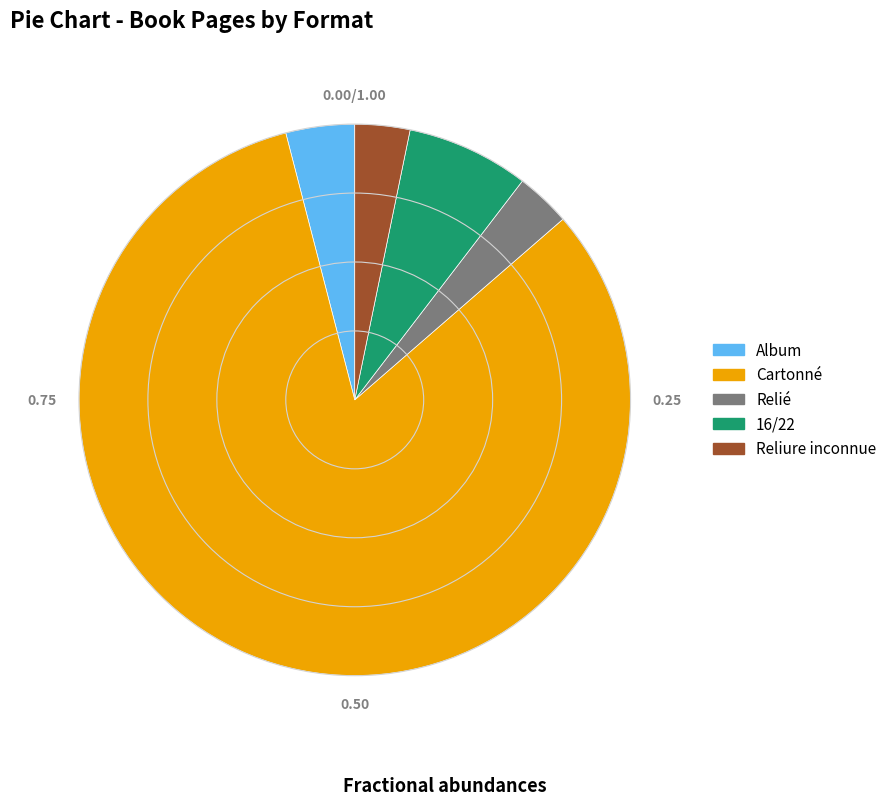

How many slices are in this pie chart?

5